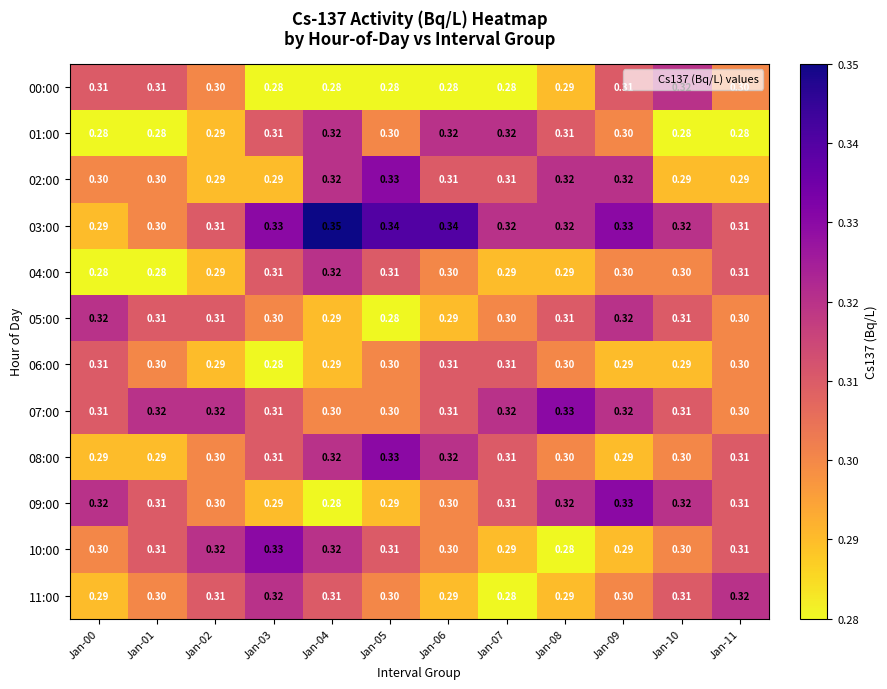

Is the value of 07:00 at Jan-04 greater than the value of 01:00 at Jan-03?

No